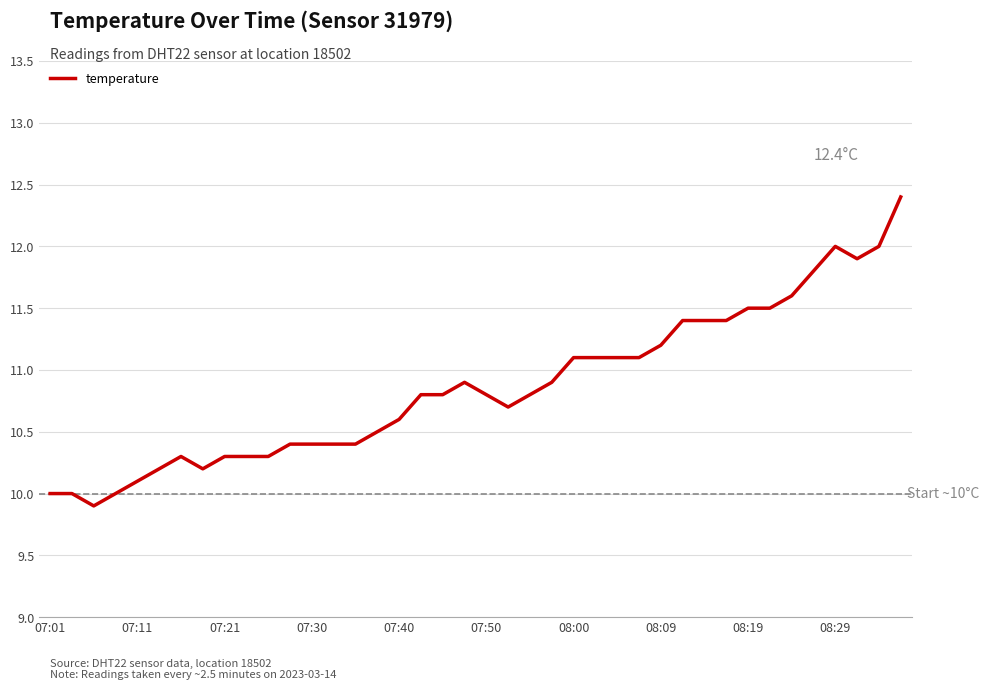

What is the difference between the maximum and minimum values?

2.5